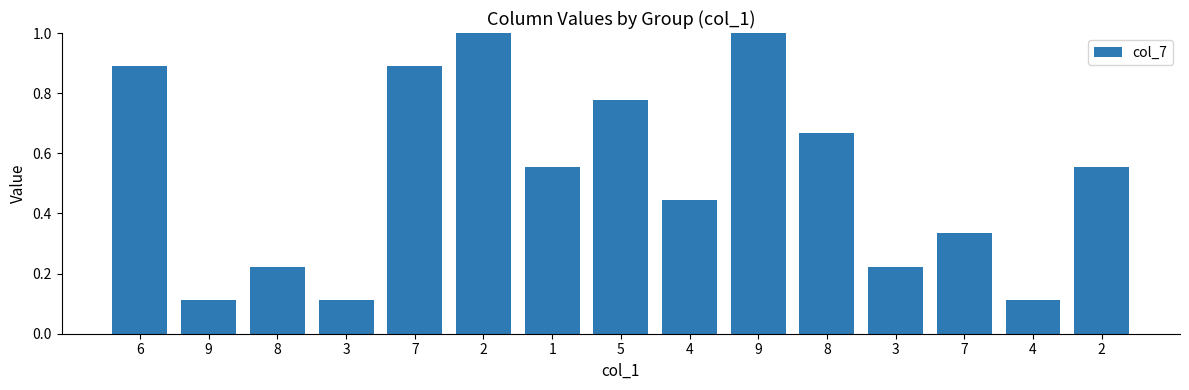

What is the difference between the maximum and minimum values?

0.9